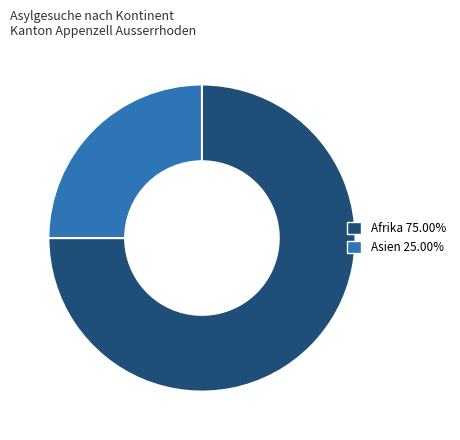

Is there a majority slice in this chart?

Yes